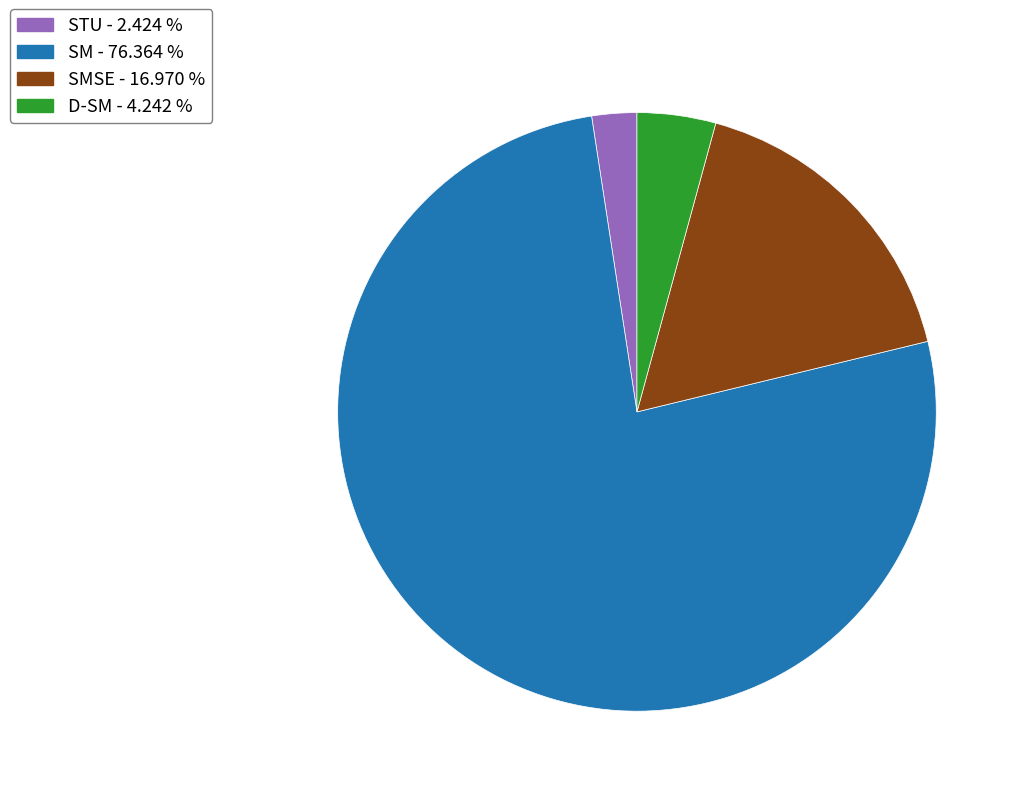

Is there a majority slice in this chart?

Yes